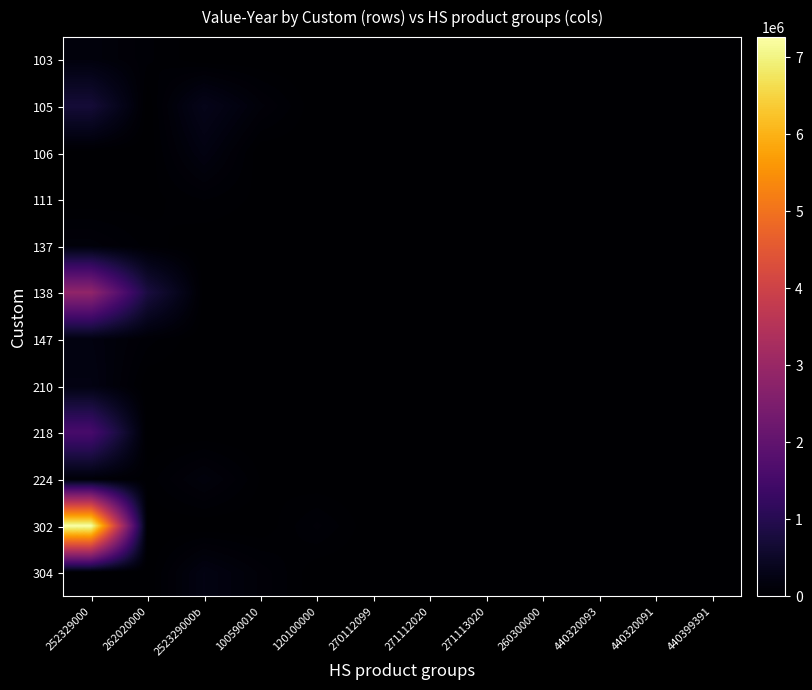

At 271113020, list the series in order from largest to smallest.

106, 103, 105, 111, 137, 138, 147, 210, 218, 224, 302, 304